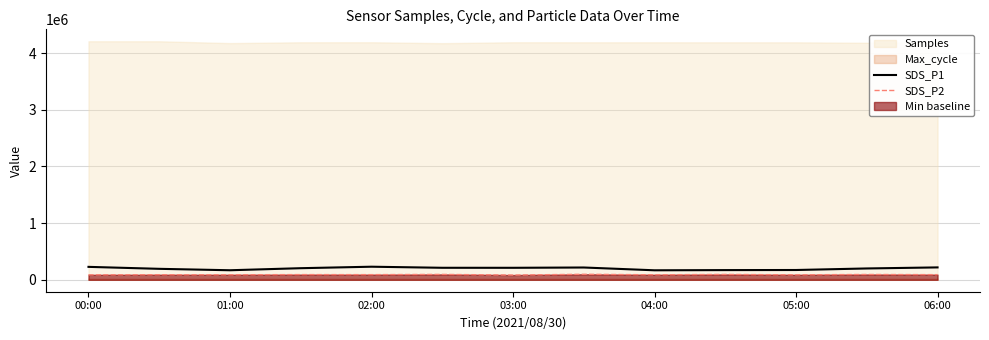

How many categories are shown in the chart?

13